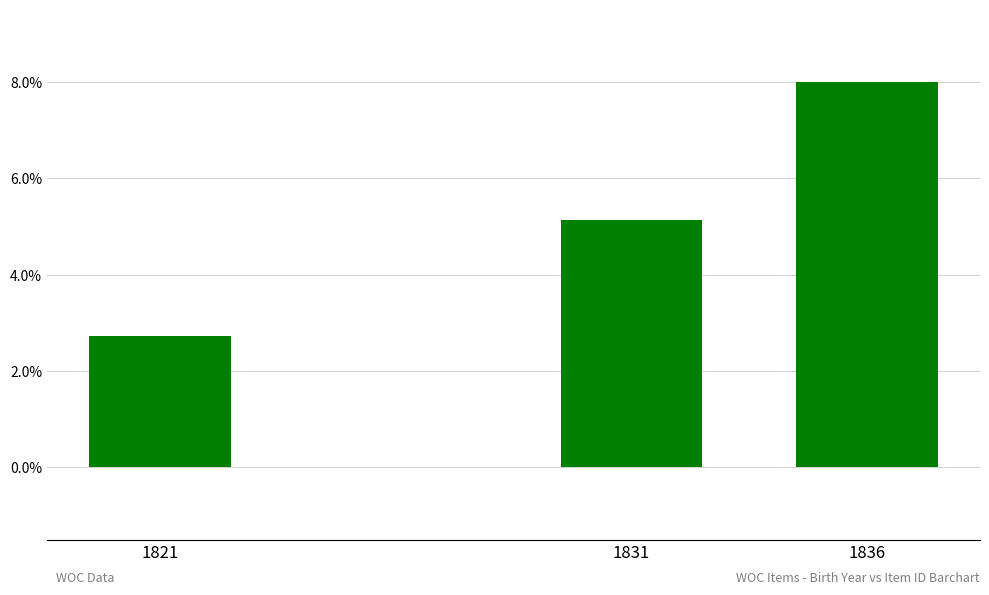

Are the bars horizontal?

No